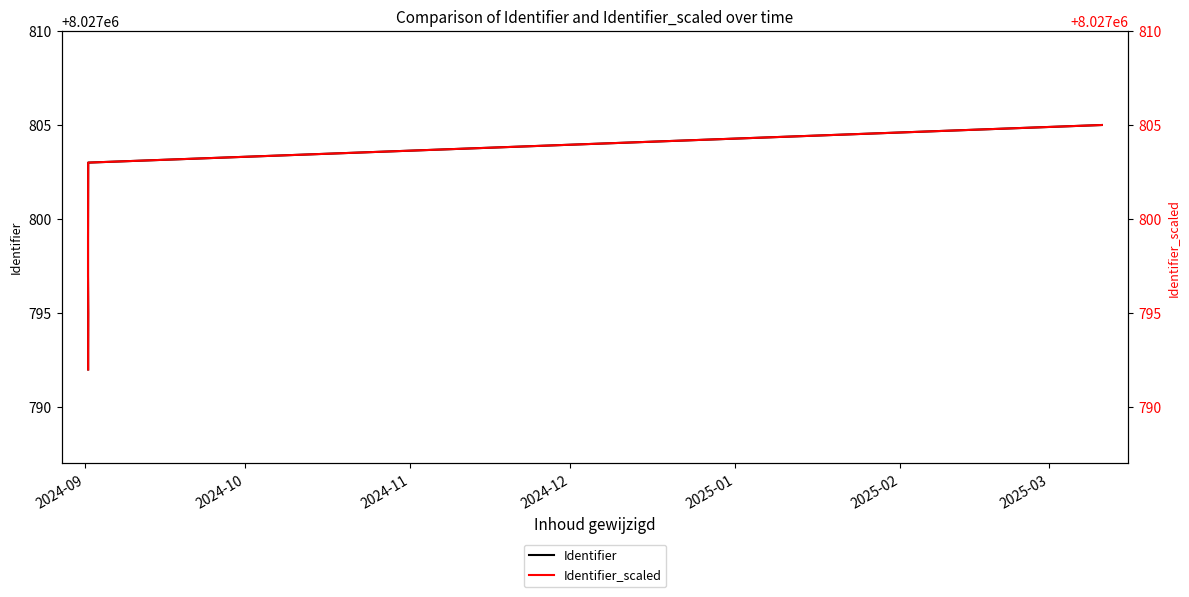

What is the label of the 6th point from the right?

2024-10